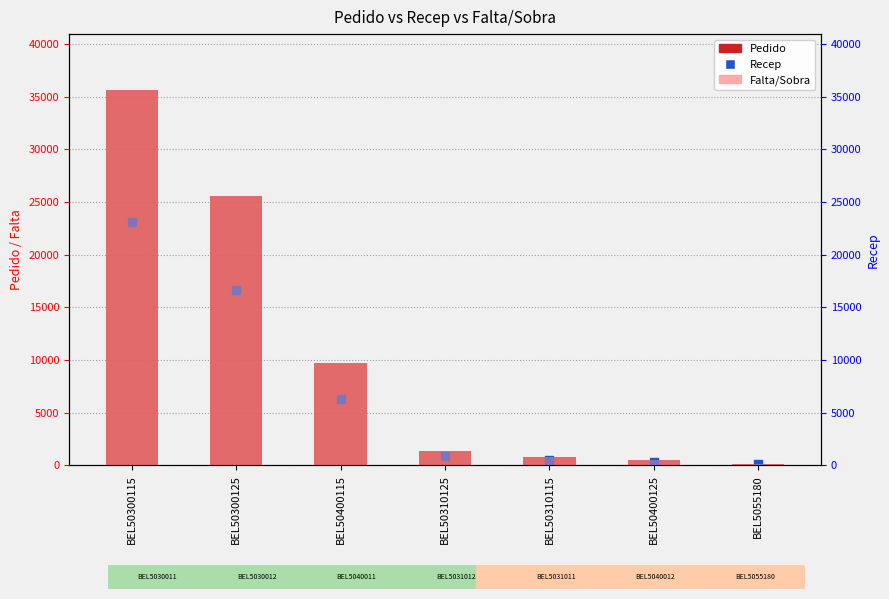

Which series contains the highest Y value?

Pedido